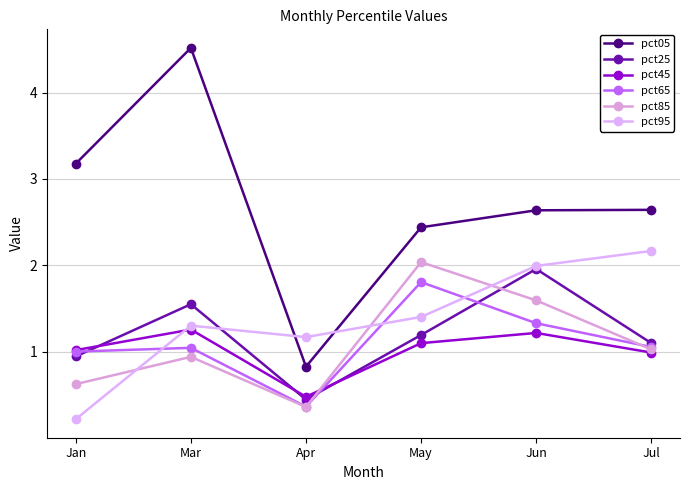

What is the total value across all series at May?

10.0